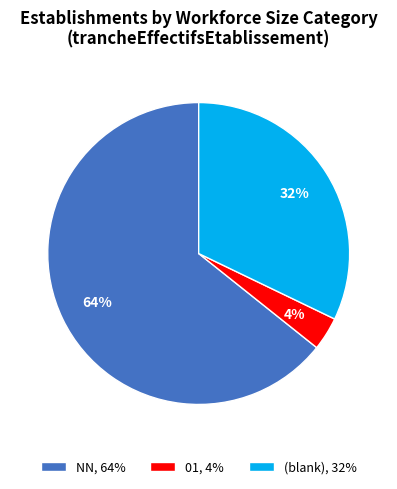

Is the sum of NN, 64% and 01, 4% greater than half?

Yes